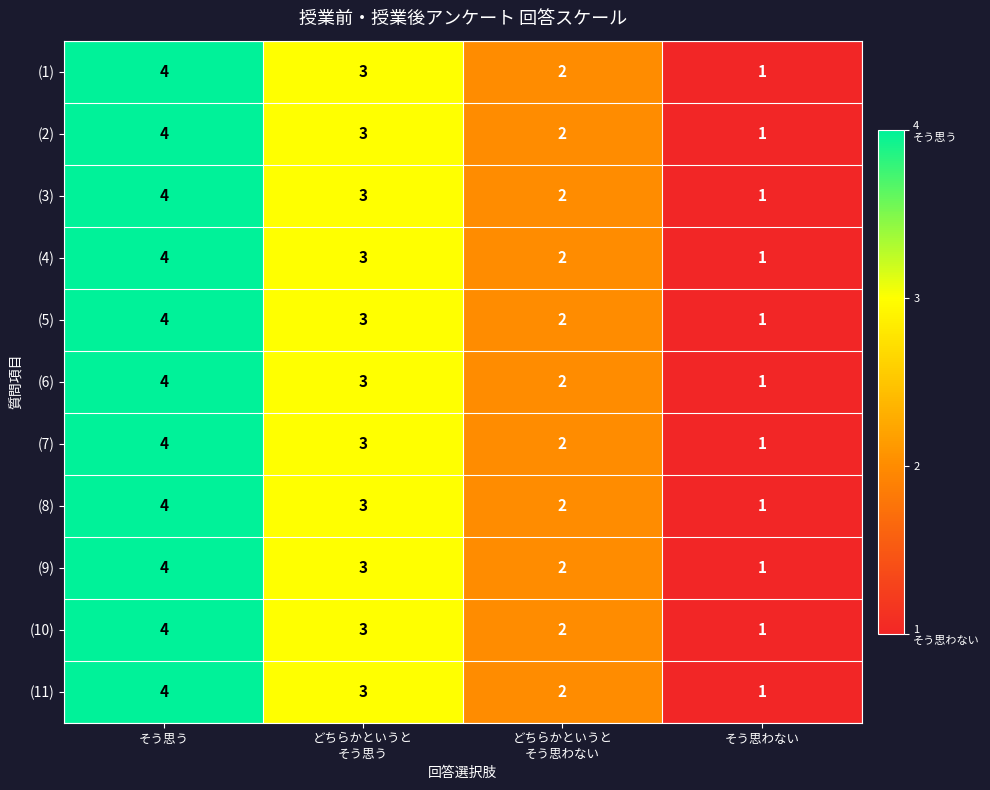

At which label does (10) reach its minimum?

そう思わない